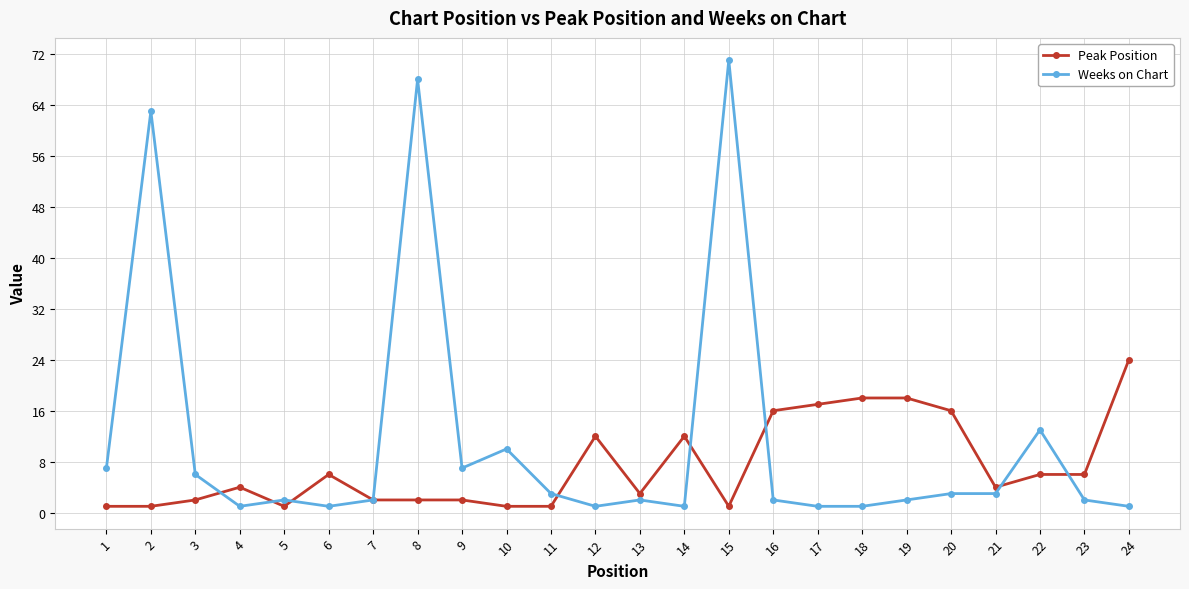

What is the greatest value displayed?

71